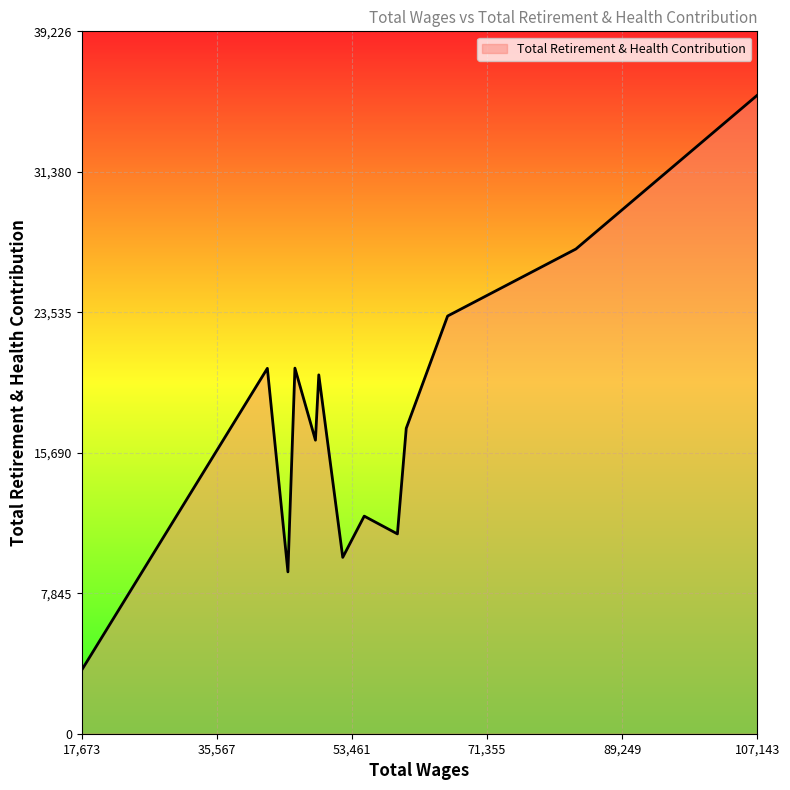

What is the smallest value displayed?

3561